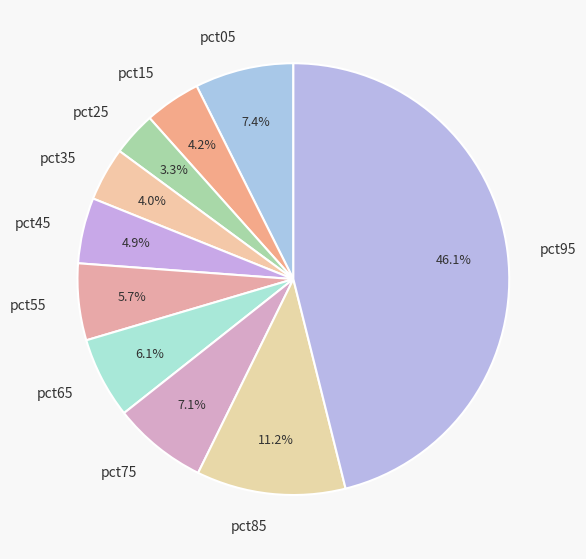

How many segments does this pie chart have?

10